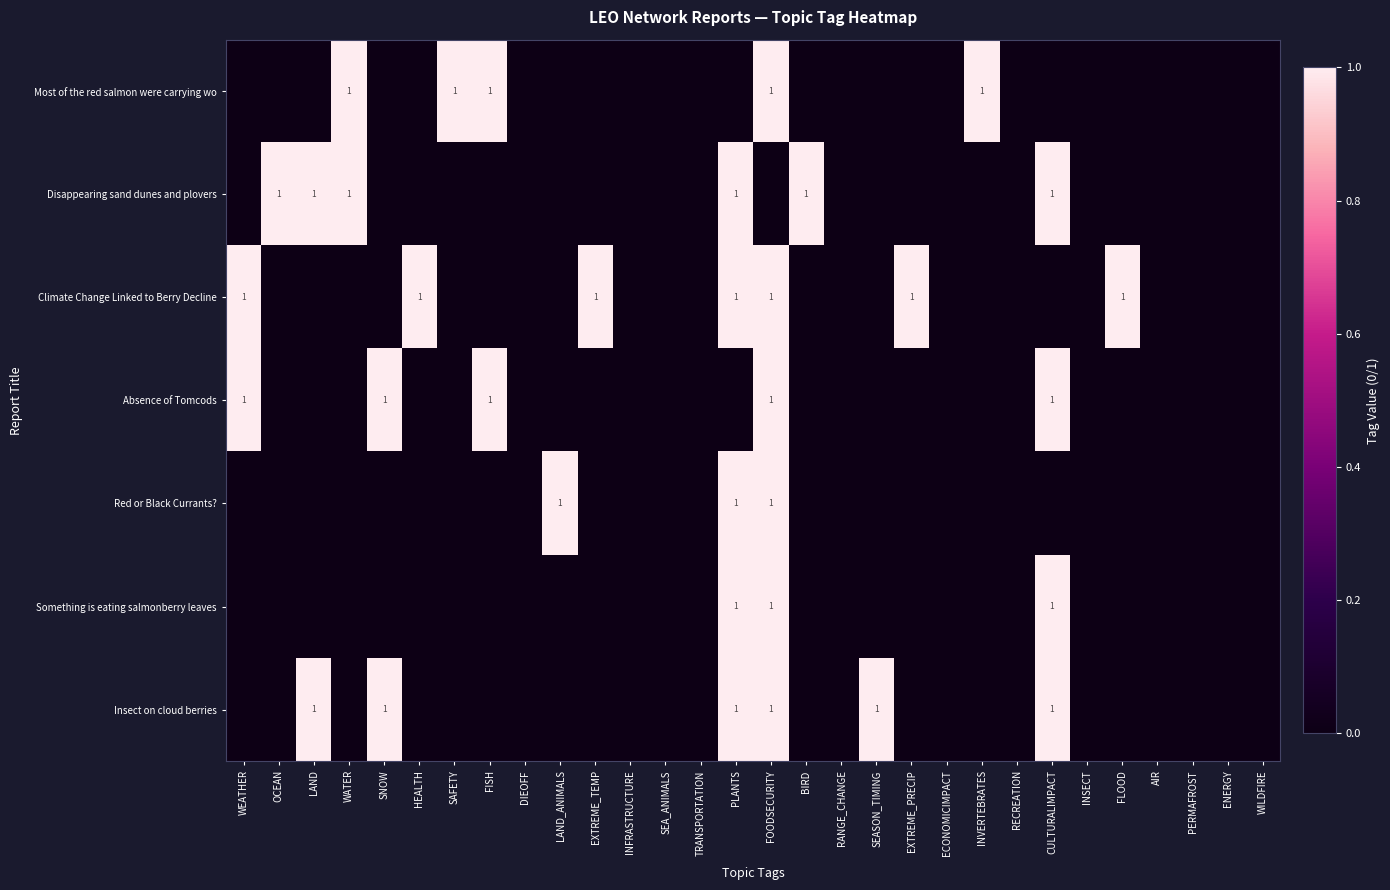

At which category is the sum across all series the highest?

FOODSECURITY